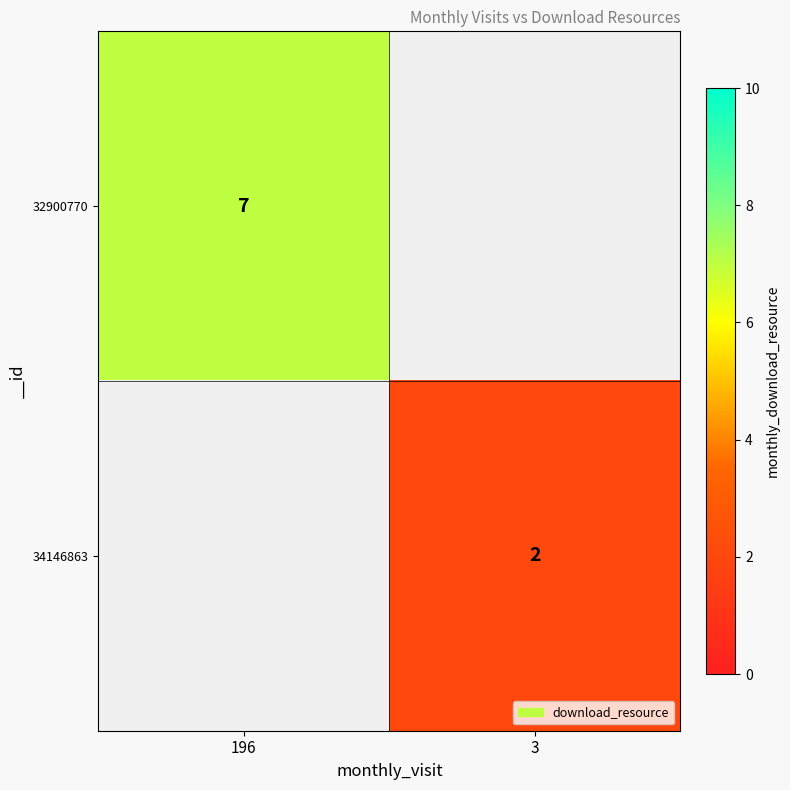

Is it true that 32900770 equals 12 at 196?

False